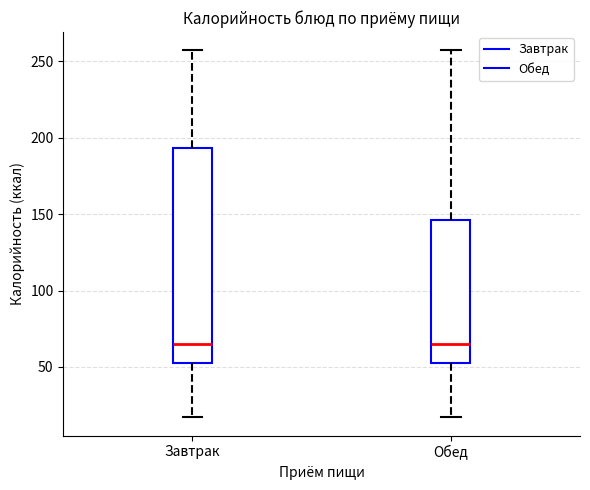

Reading left to right, transcribe this box plot: for each box, give where its median line is, the range the box spans, and where its two whiskers end, as read against the y-axis. The values are not printed on the chart, so give them approximately, as read against the axis.

Завтрак: median 65, box 55 to 195, whiskers 15 to 255
Обед: median 65, box 55 to 145, whiskers 15 to 255